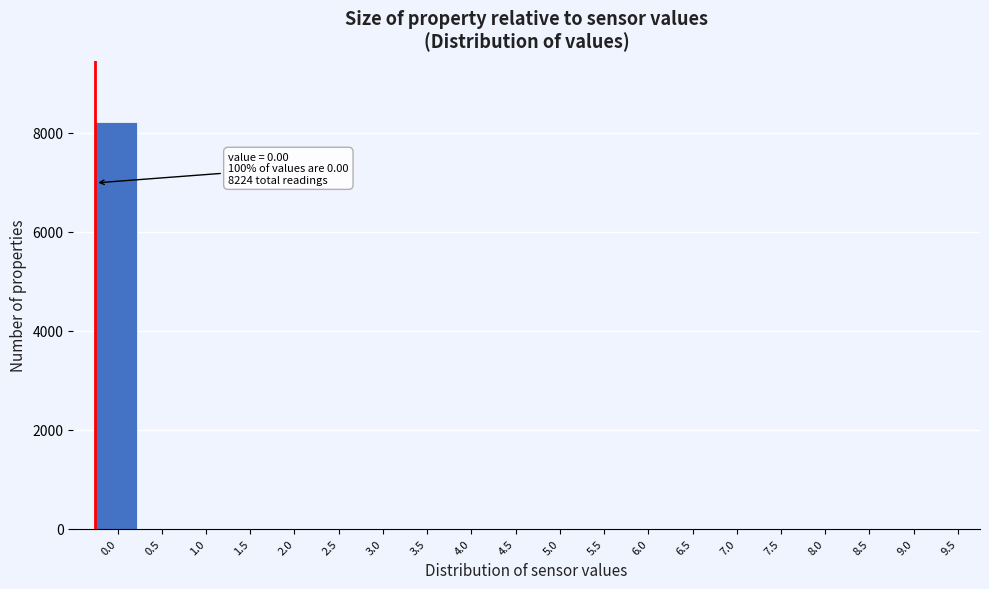

Reading left to right, list all the values displayed in this chart.

0.0=8224	0.5=0	1.0=0	1.5=0	2.0=0	2.5=0	3.0=0	3.5=0	4.0=0	4.5=0	5.0=0	5.5=0	6.0=0	6.5=0	7.0=0	7.5=0	8.0=0	8.5=0	9.0=0	9.5=0